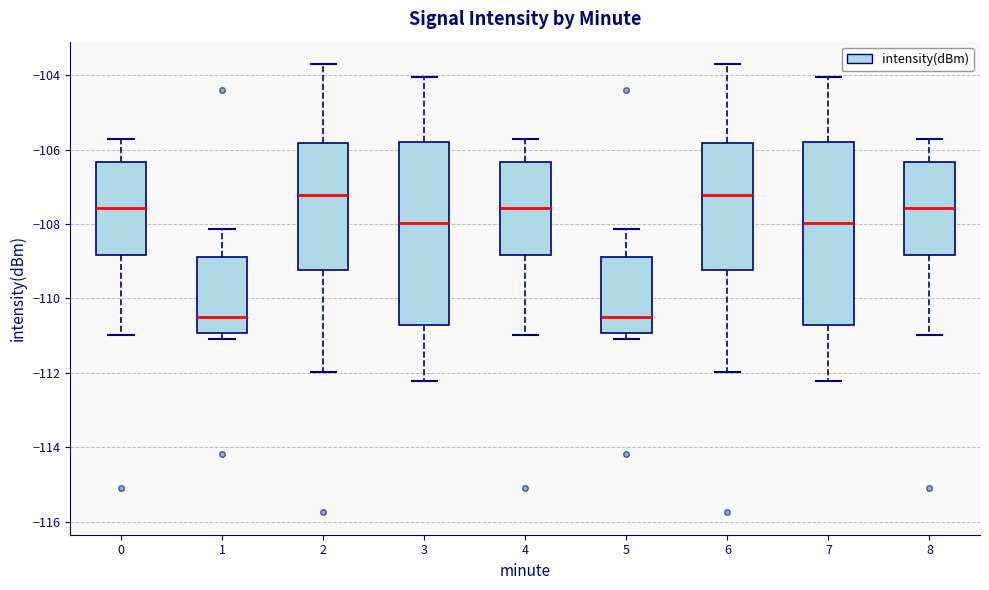

Reading left to right, read every box against the y-axis: the position of its median line, the range the box covers, and the ends of its whiskers. The values are not printed on the chart, so give them approximately, as read against the axis.

0: median -107.6, box -108.8 to -106.4, whiskers -111.0 to -105.6
1: median -110.4, box -111.0 to -108.8, whiskers -111.0 (just below the box's lower edge) to -108.2
2: median -107.2, box -109.2 to -105.8, whiskers -112.0 to -103.6
3: median -108.0, box -110.8 to -105.8, whiskers -112.2 to -104.0
4: median -107.6, box -108.8 to -106.4, whiskers -111.0 to -105.6
5: median -110.4, box -111.0 to -108.8, whiskers -111.0 (just below the box's lower edge) to -108.2
6: median -107.2, box -109.2 to -105.8, whiskers -112.0 to -103.6
7: median -108.0, box -110.8 to -105.8, whiskers -112.2 to -104.0
8: median -107.6, box -108.8 to -106.4, whiskers -111.0 to -105.6